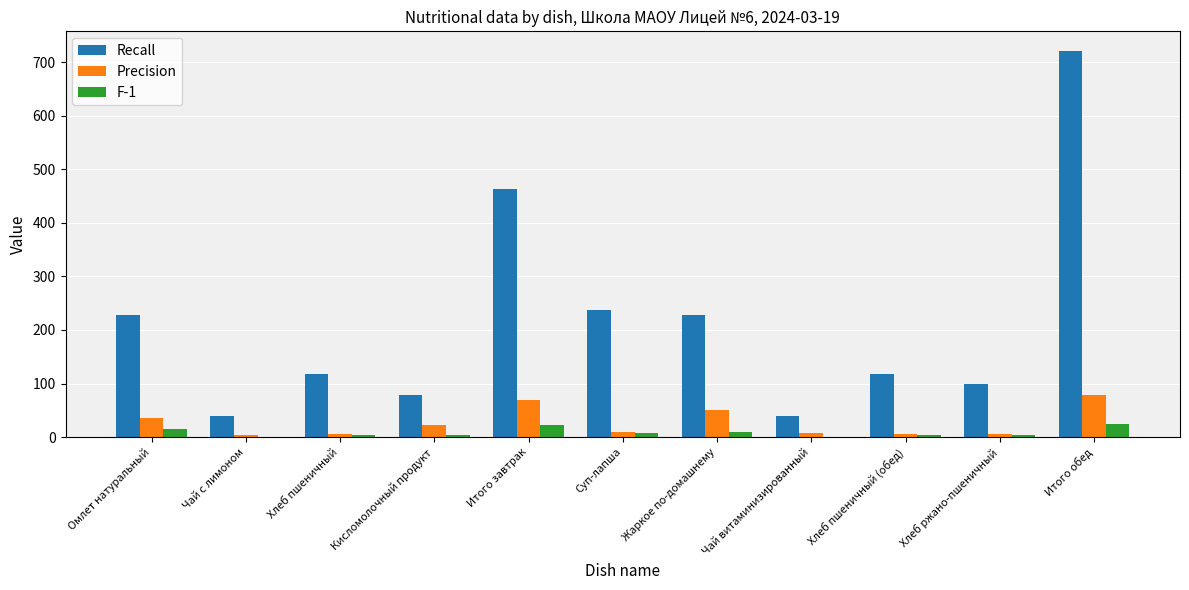

True or false: Precision has a value of 6.0 at Хлеб пшеничный.

True